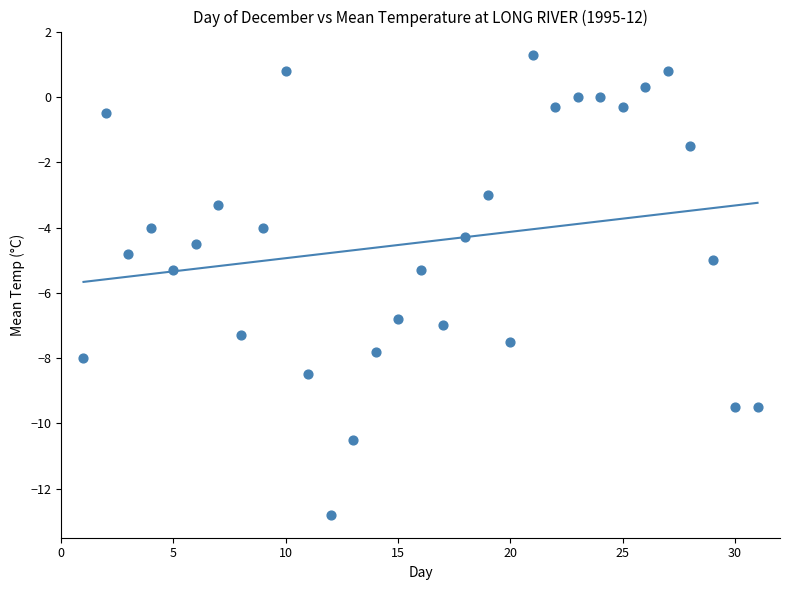

What is the range of X values (max minus min)?

30.0